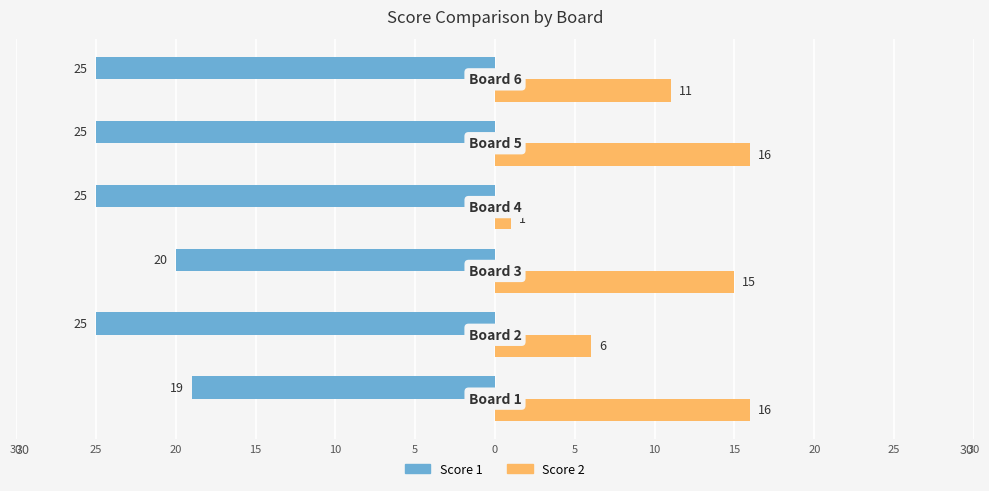

What are all the series names shown in the legend?

Score 1, Score 2